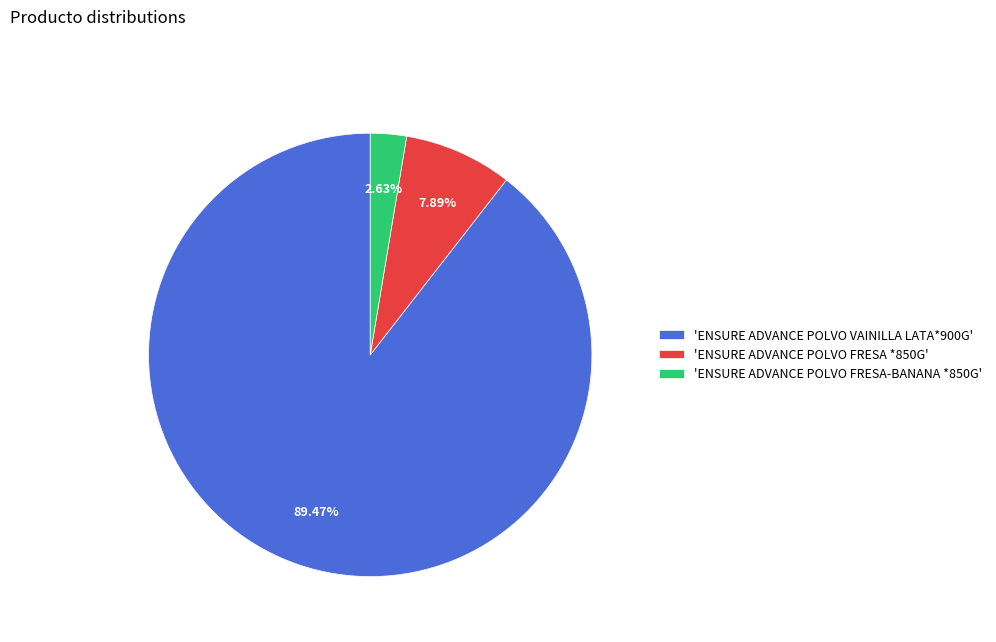

Between 'ENSURE ADVANCE POLVO VAINILLA LATA*900G' and 'ENSURE ADVANCE POLVO FRESA-BANANA *850G', which is larger?

'ENSURE ADVANCE POLVO VAINILLA LATA*900G'